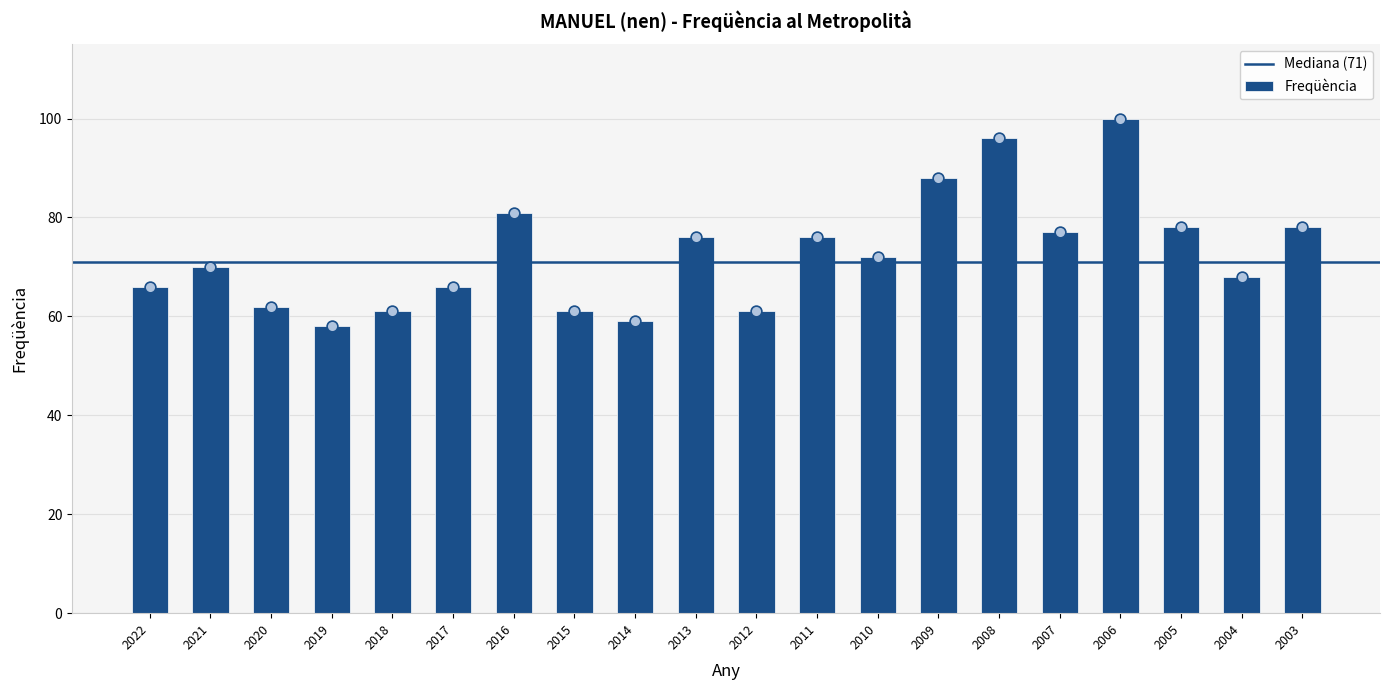

Approximately how many times larger is the value at 2015 compared to 2010?

0.8